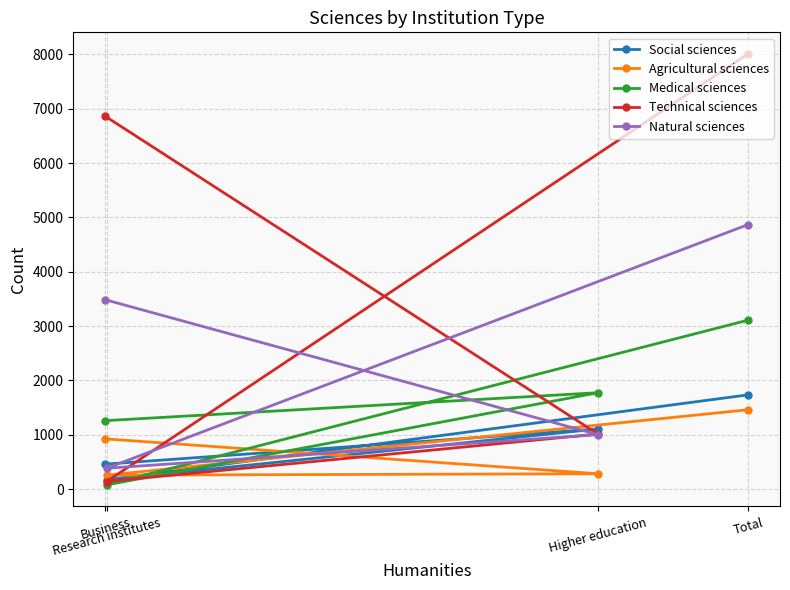

Reading left to right, transcribe all the data shown in this chart.

Social sciences: 458	1106	169	1733
Agricultural sciences: 923	281	255	1459
Medical sciences: 1259	1773	76	3108
Technical sciences: 6861	1012	138	8011
Natural sciences: 3484	1001	382	4867